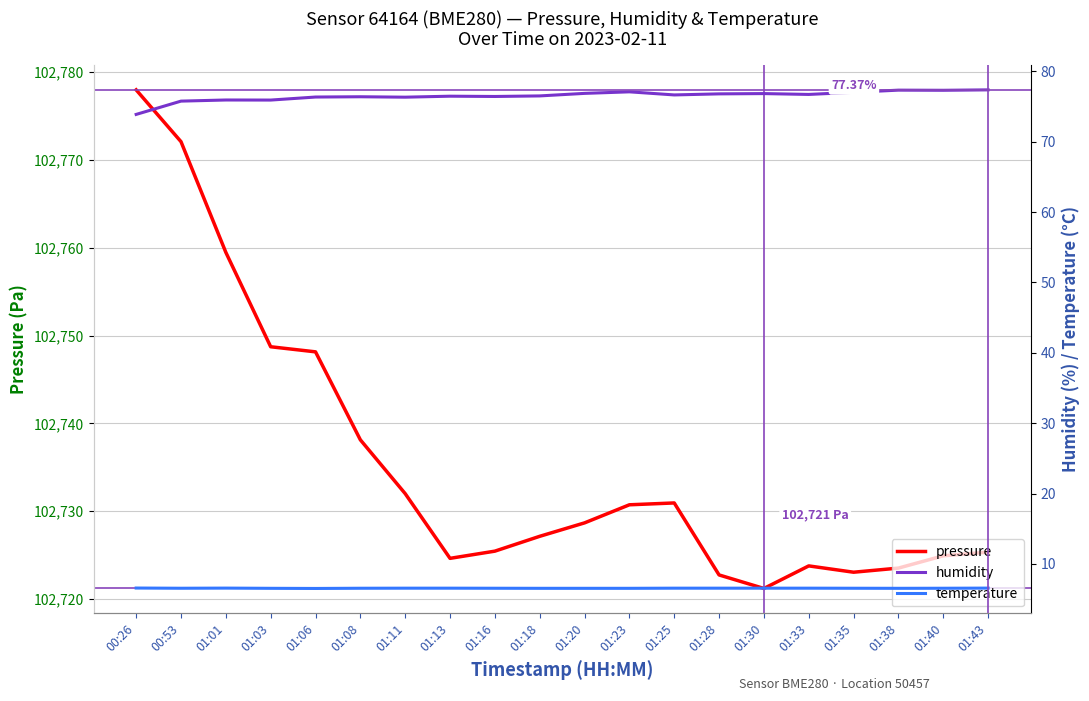

Is the value of humidity at 01:01 greater than the value of pressure at 01:38?

No